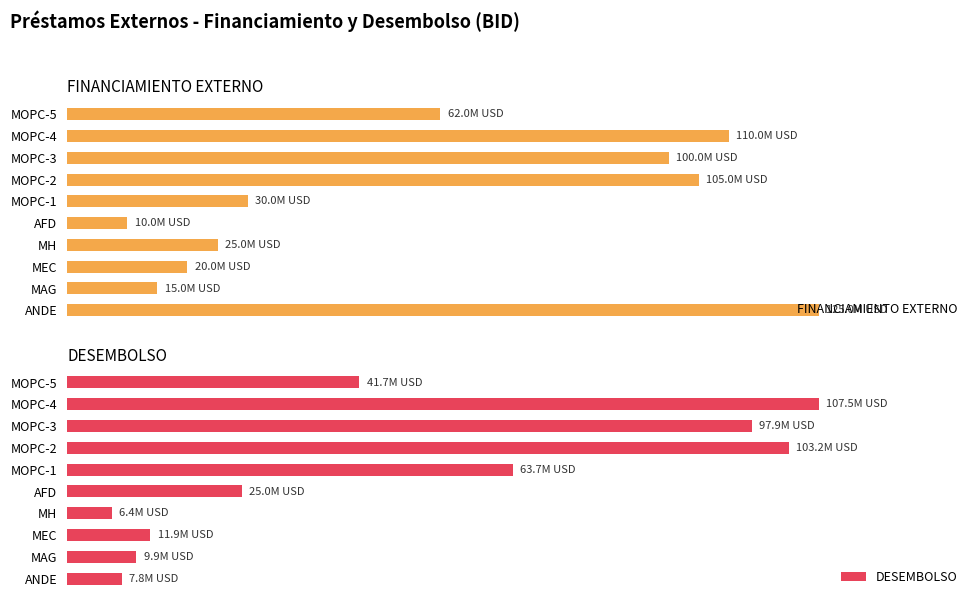

What is the average value of the FINANCIAMIENTO EXTERNO series?

48.2